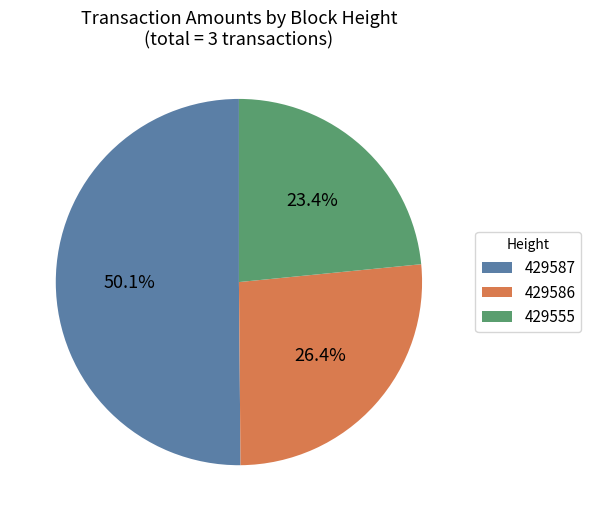

The 429587 slice represents 50% of the pie. True or false?

True